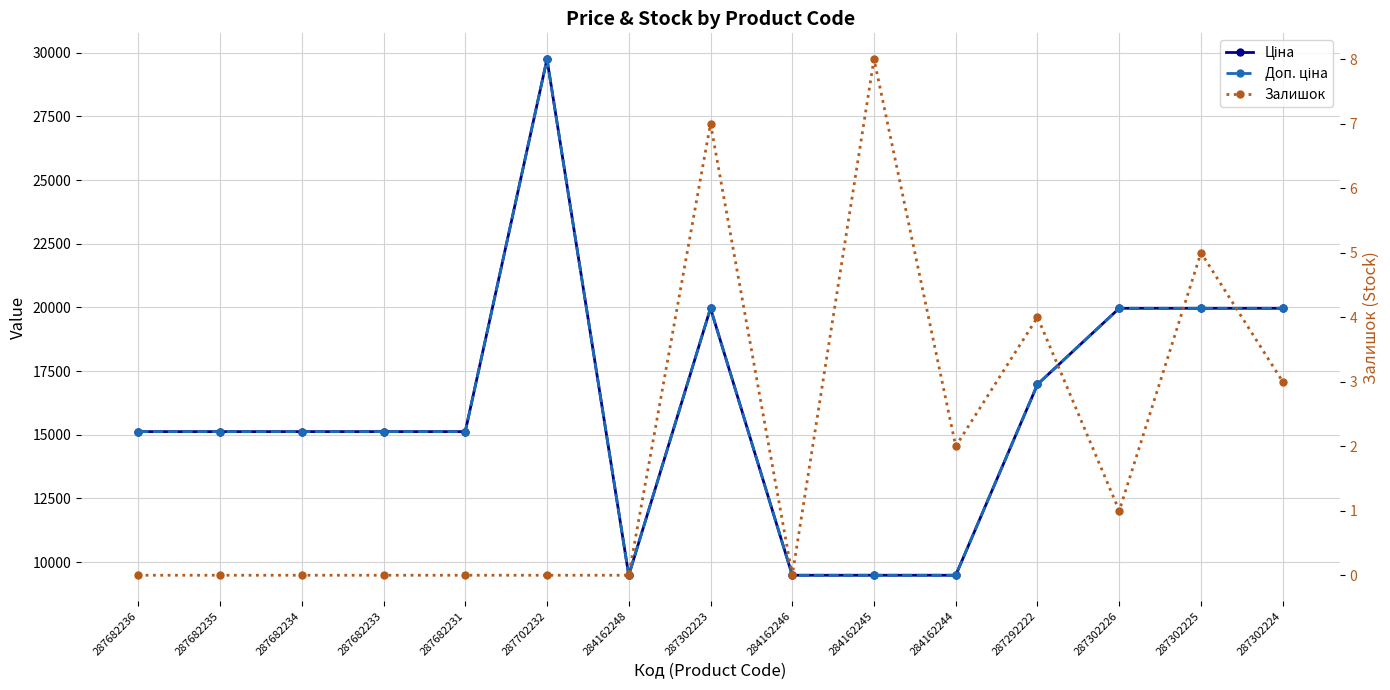

At which category does Ціна reach its first local valley?

284162248